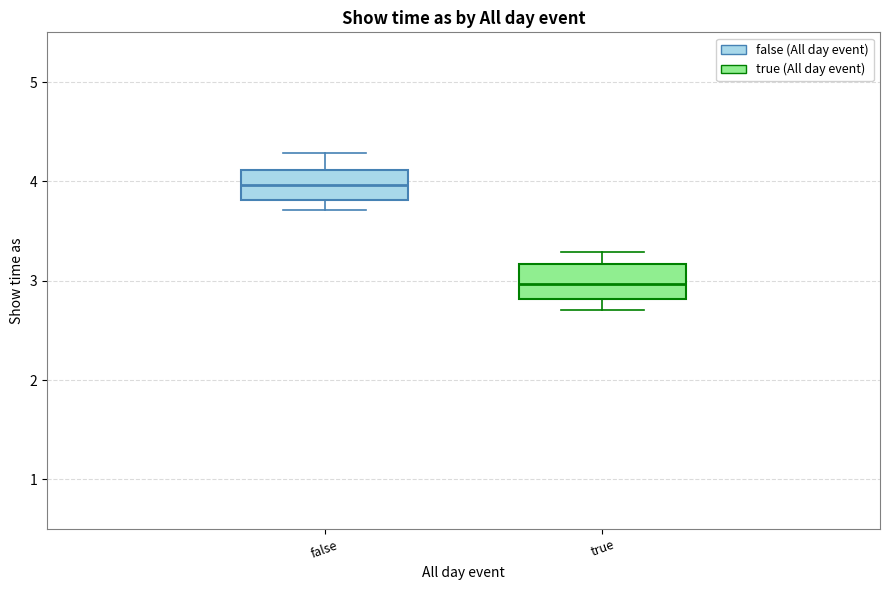

Reading left to right, transcribe this box plot: for each box, give where its median line is, the range the box spans, and where its two whiskers end, as read against the y-axis. The values are not printed on the chart, so give them approximately, as read against the axis.

false: median 4.0, box 3.8 to 4.1, whiskers 3.7 to 4.3
true: median 3.0, box 2.8 to 3.2, whiskers 2.7 to 3.3